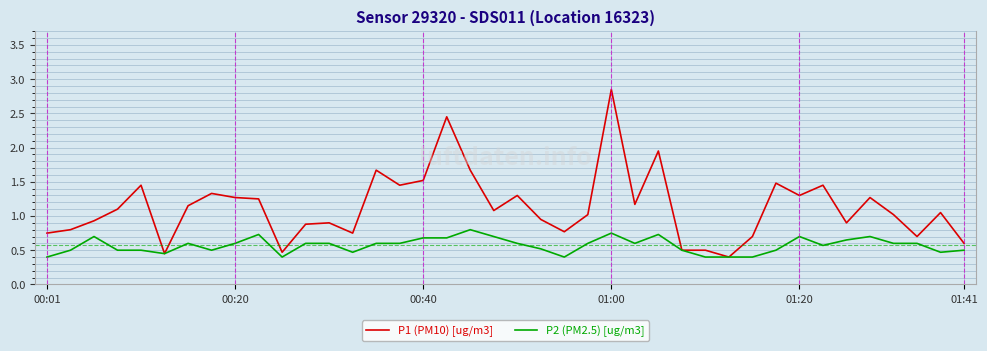

How many lines are shown in the chart?

2